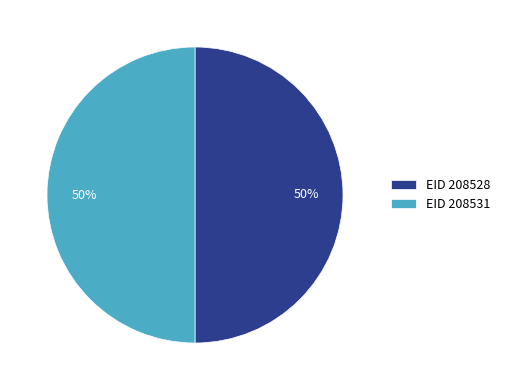

The EID 208531 slice represents 45% of the pie. True or false?

False